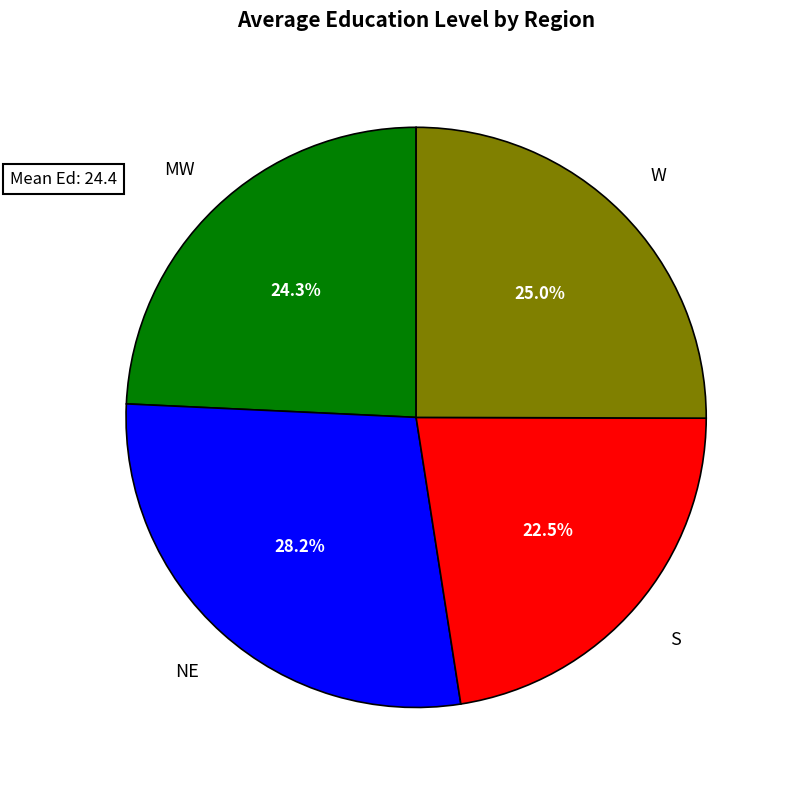

Does any single category account for the majority?

No